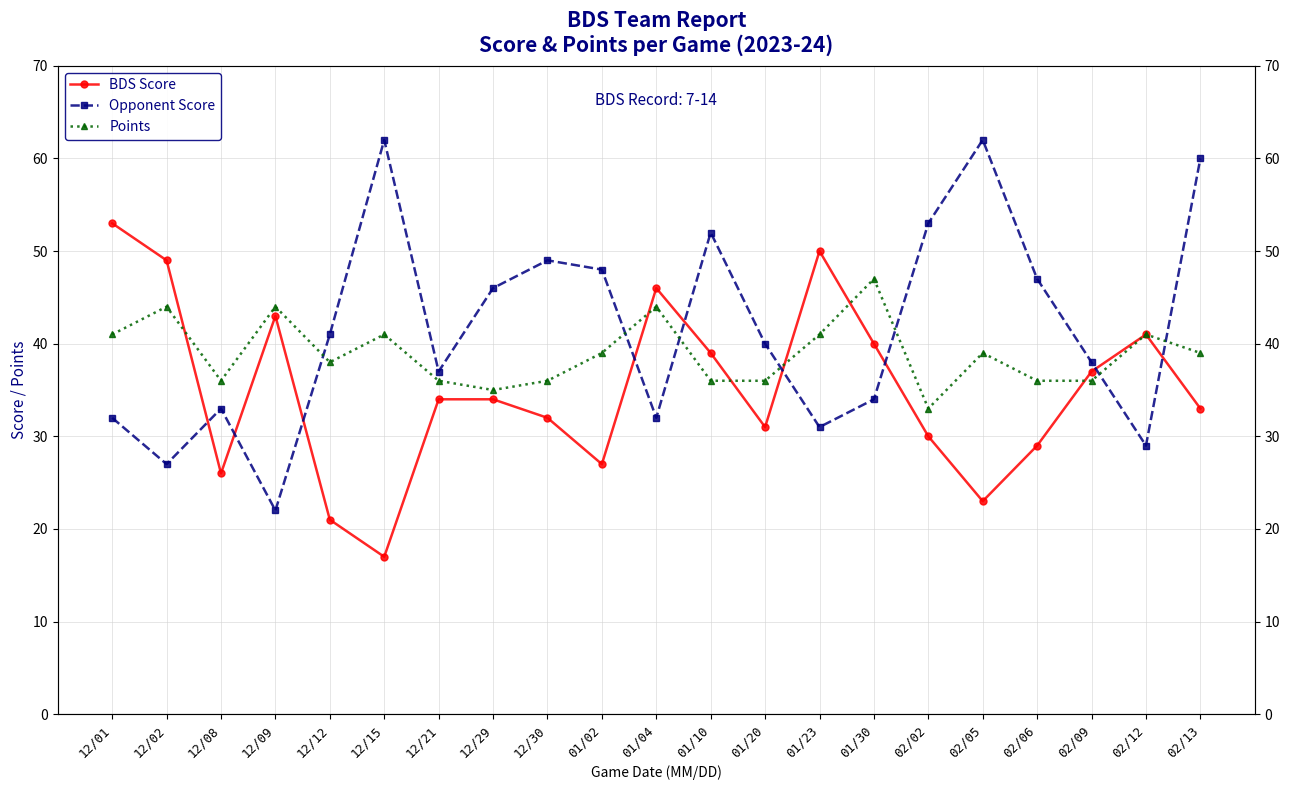

At which label does BDS Score reach its minimum?

12/15